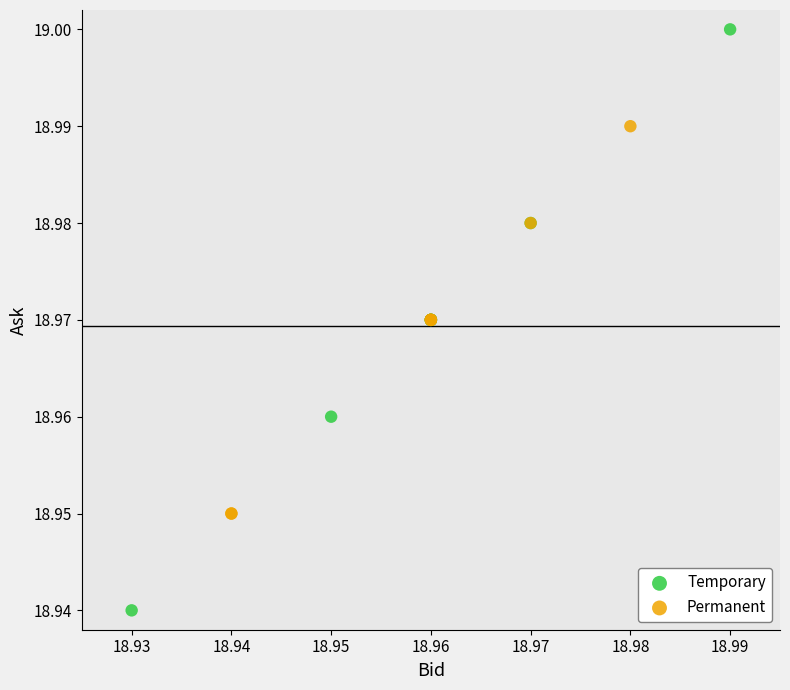

What are all the series names shown in the legend?

Temporary, Permanent